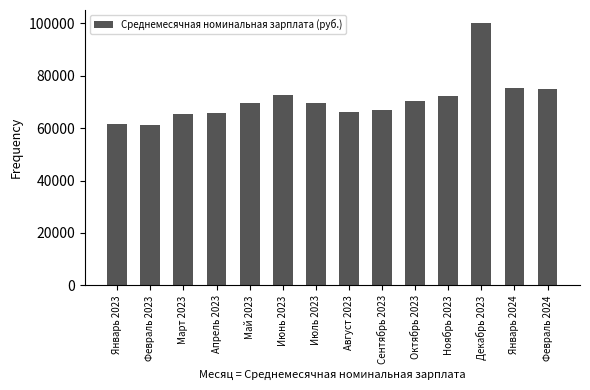

What is the value of the 12th bar from the left?

100093.6